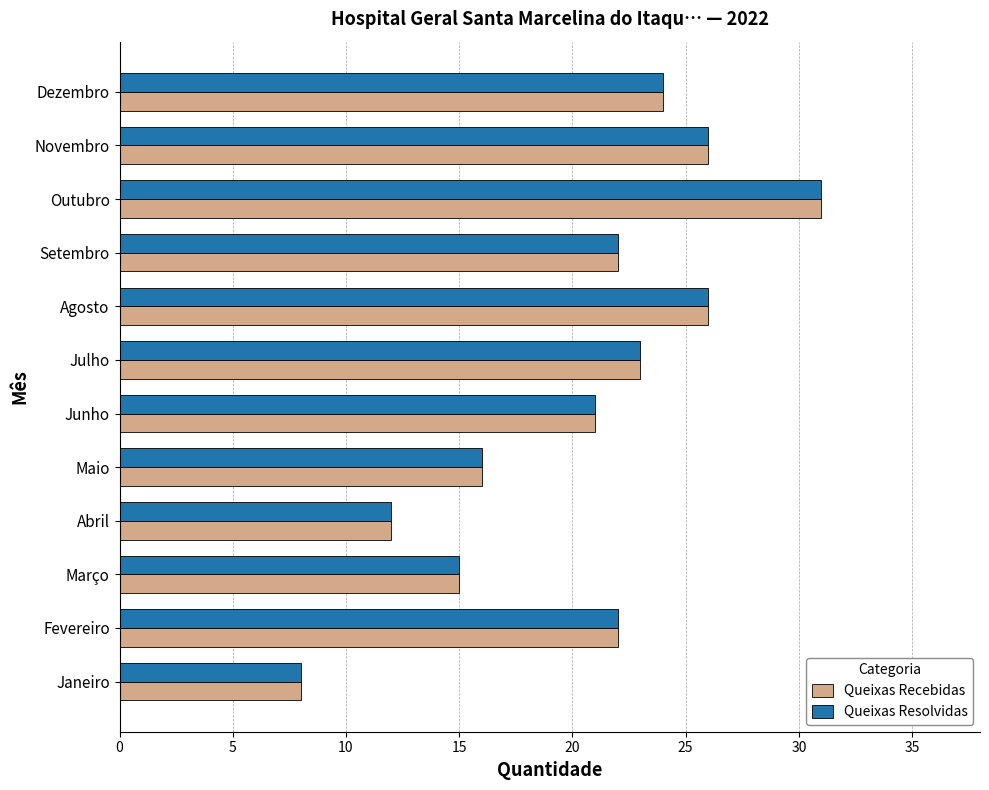

At which category is the sum across all series the highest?

Outubro